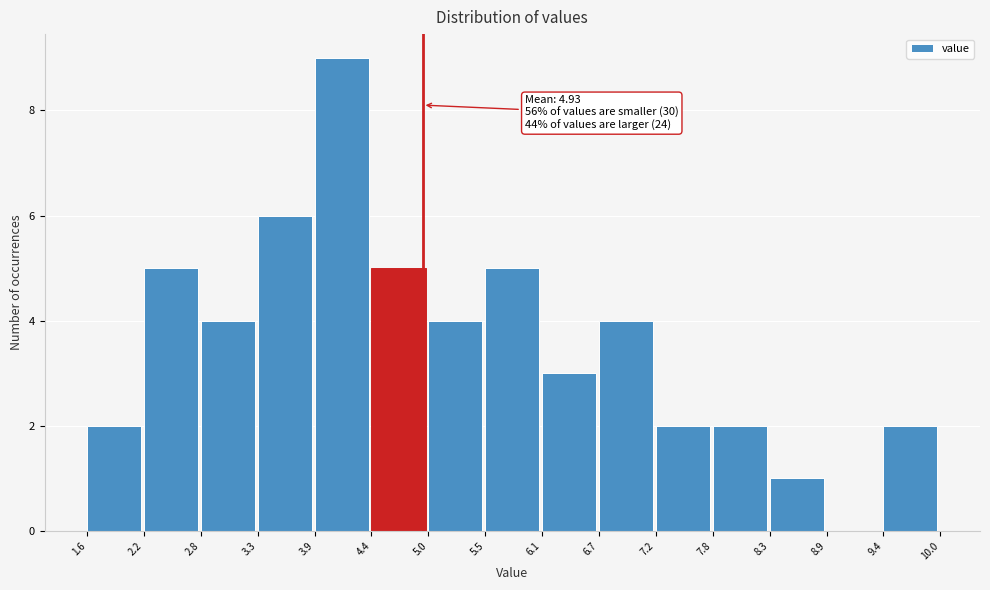

Over which range of the x-axis is the bar tallest?

3.9 to 4.4